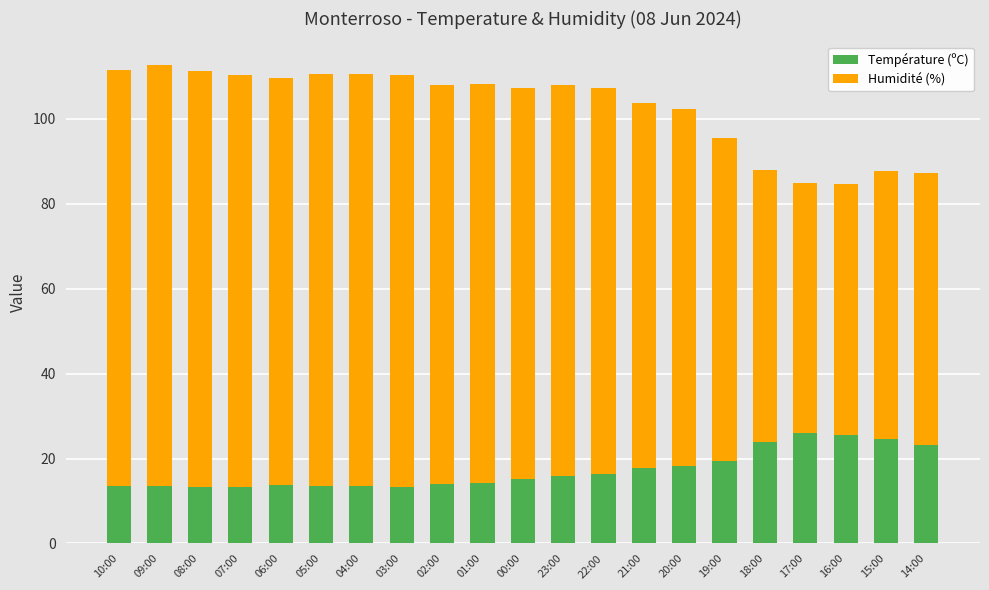

What is the lowest value of the Température (ºC) series?

13.2